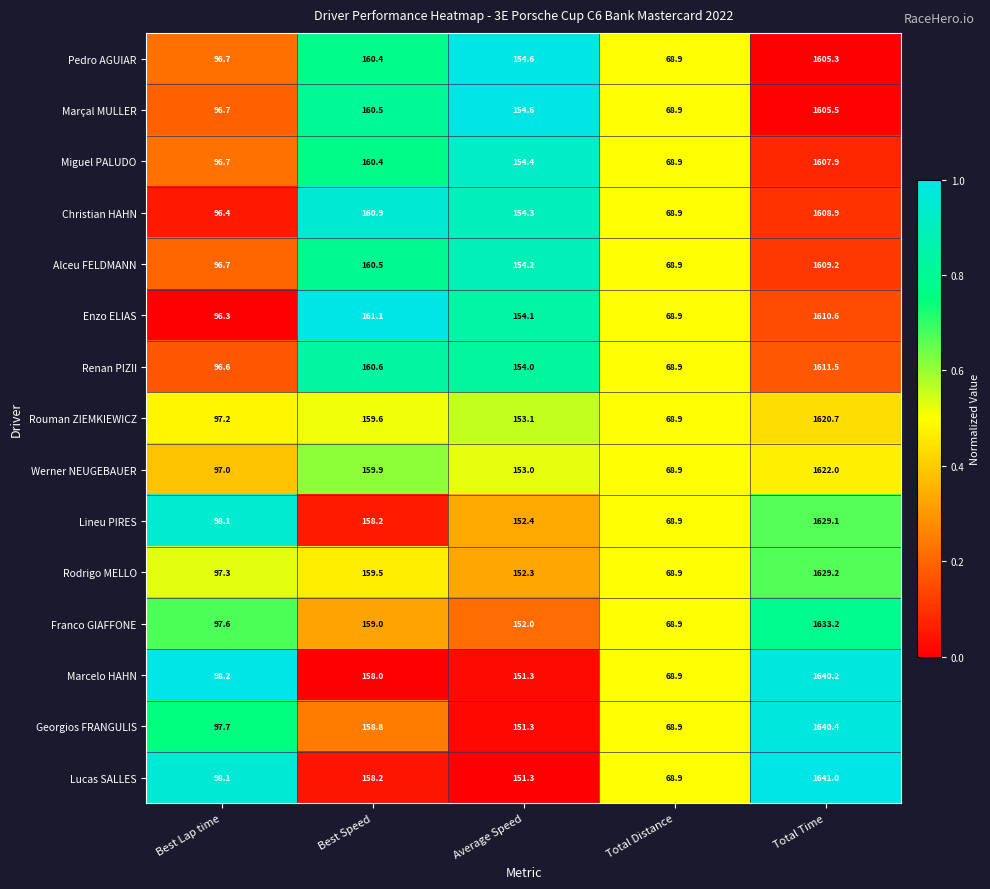

Which series has the widest spread of values?

Lucas SALLES